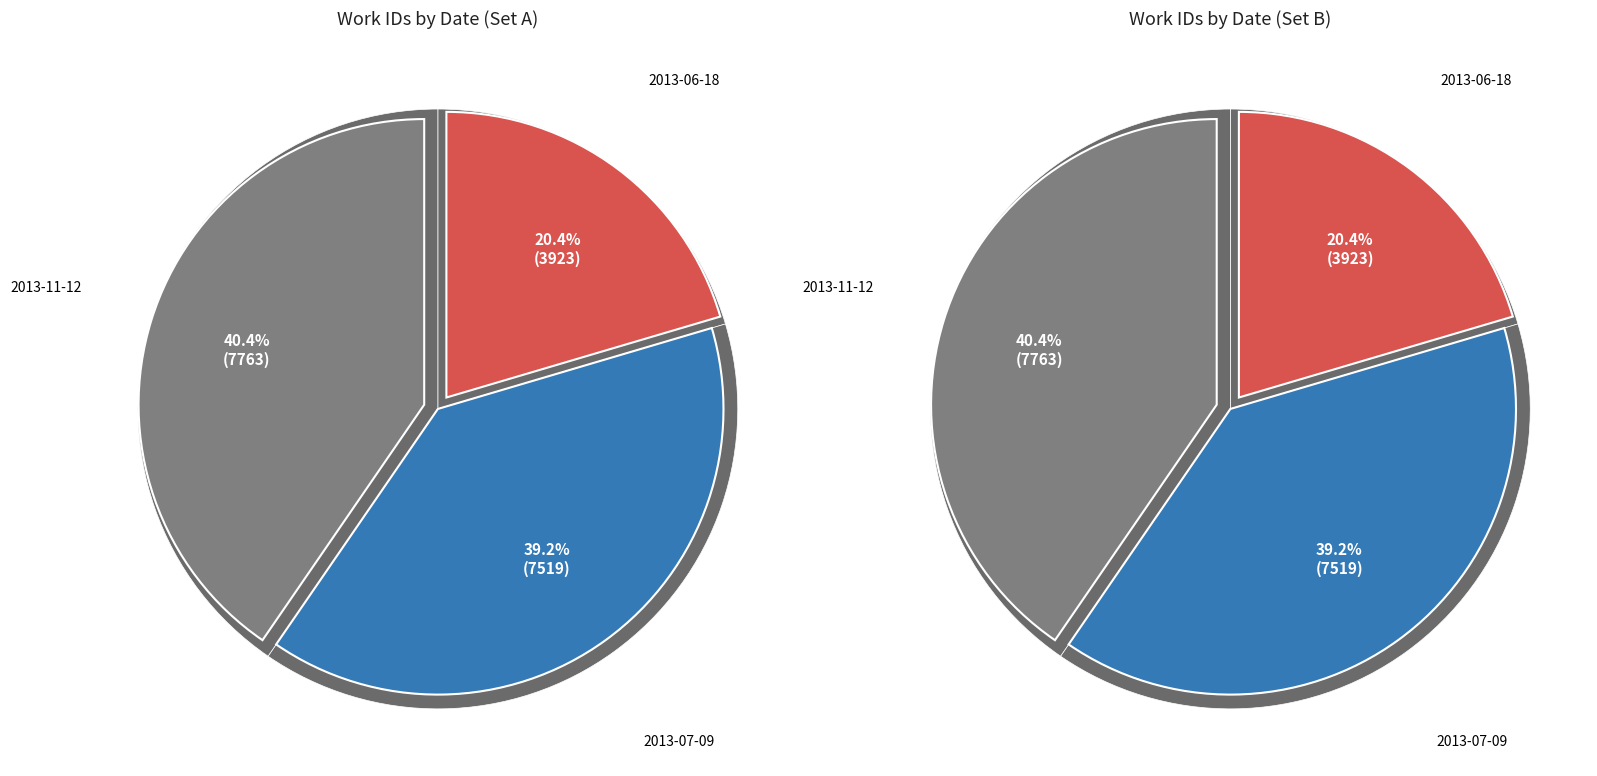

To the nearest percent, what percentage of the pie is 2013-07-09?

39%